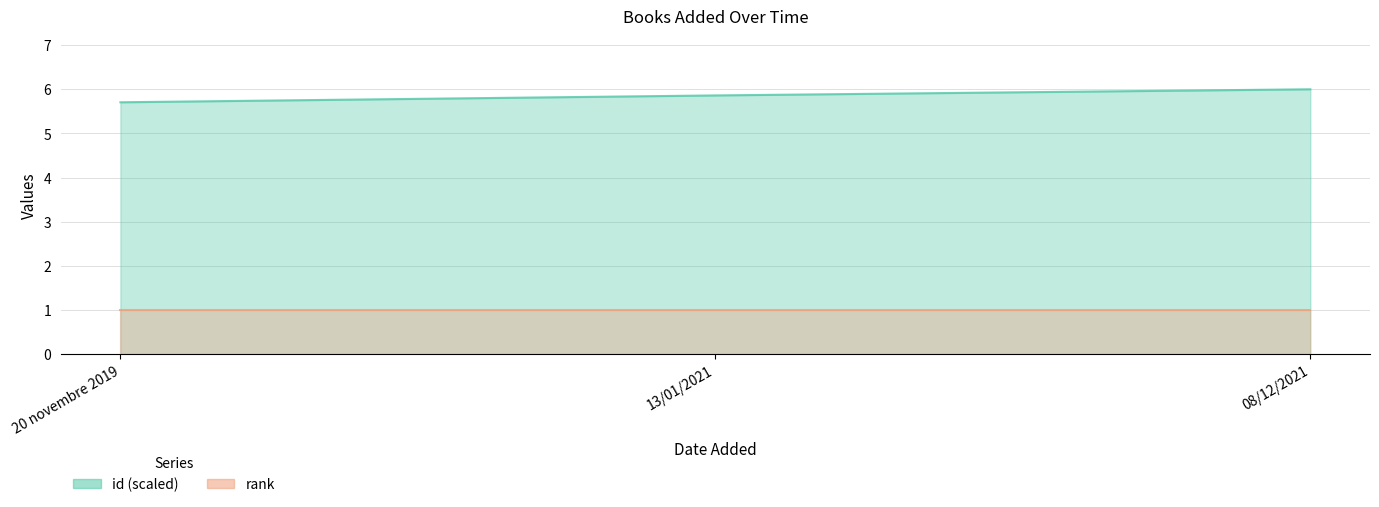

At which label is the value closest to 5?

20 novembre 2019